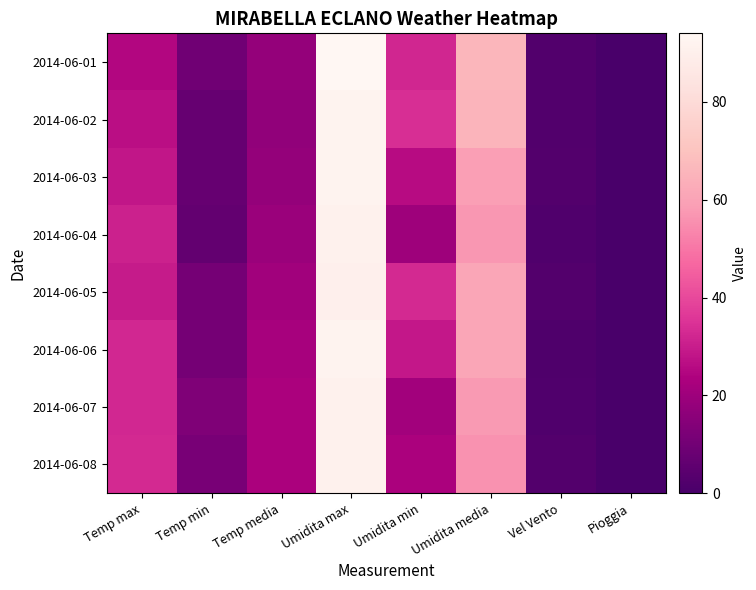

Rank the series by their maximum value, from lowest to highest.

2014-06-05, 2014-06-04, 2014-06-07, 2014-06-08, 2014-06-02, 2014-06-03, 2014-06-06, 2014-06-01